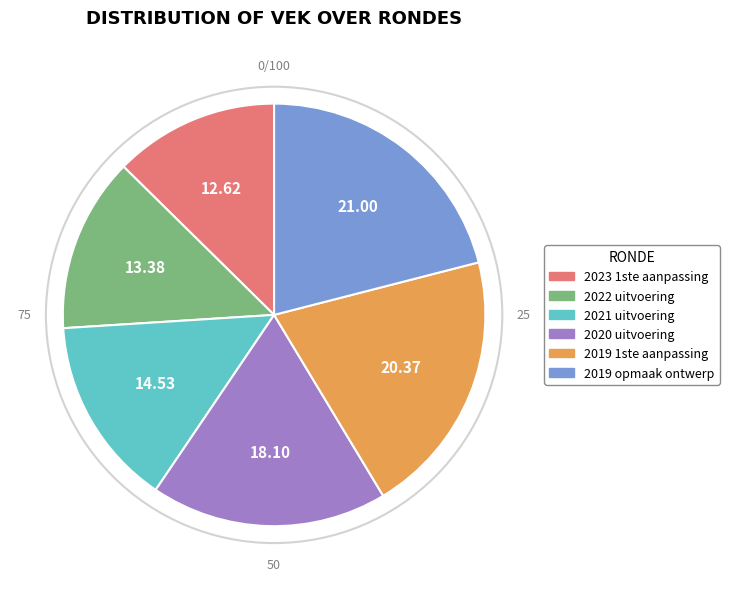

Is the sum of 2023 1ste aanpassing and 2022 uitvoering greater than half?

No